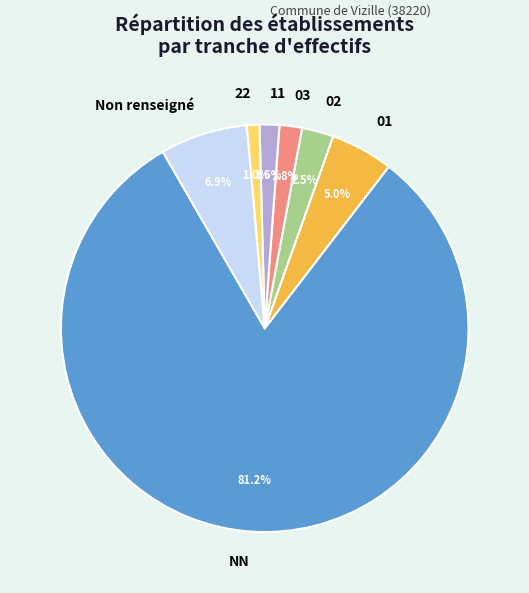

How many slices are in this pie chart?

7